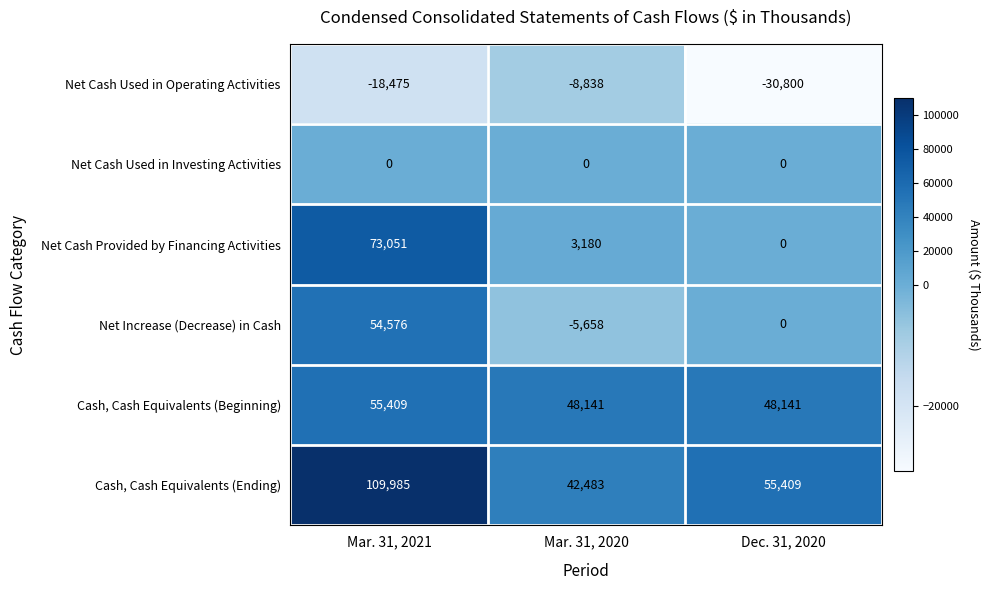

True or false: Net Cash Used in Operating Activities has a value of -18475 at Mar. 31, 2021.

True